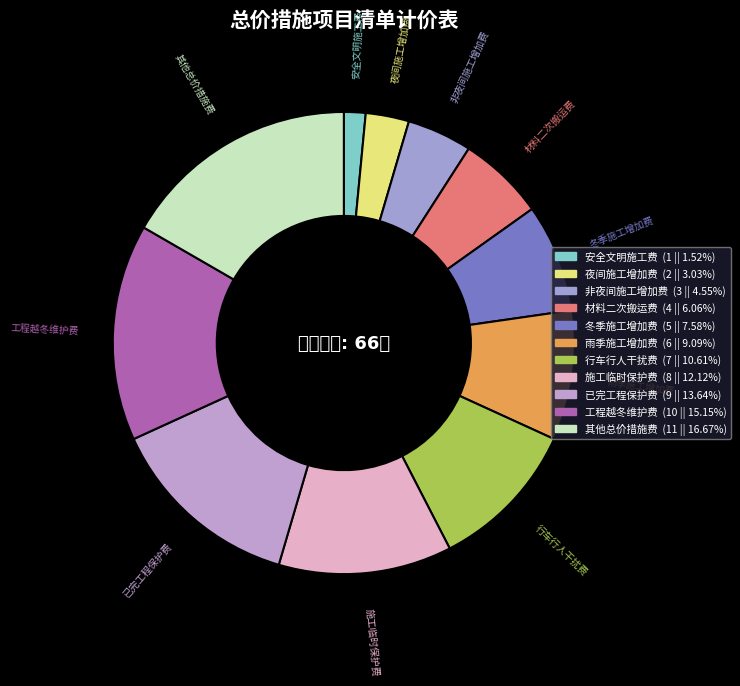

Between 材料二次搬运费 and 非夜间施工增加费, which is larger?

材料二次搬运费